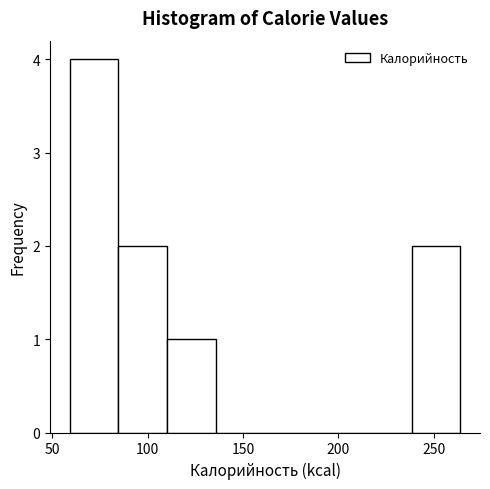

How tall is the bar that spans 85 to 110 on the x-axis? Neither the bar edges nor the heights are printed on the chart, so give them approximately, as read against the axes.

2